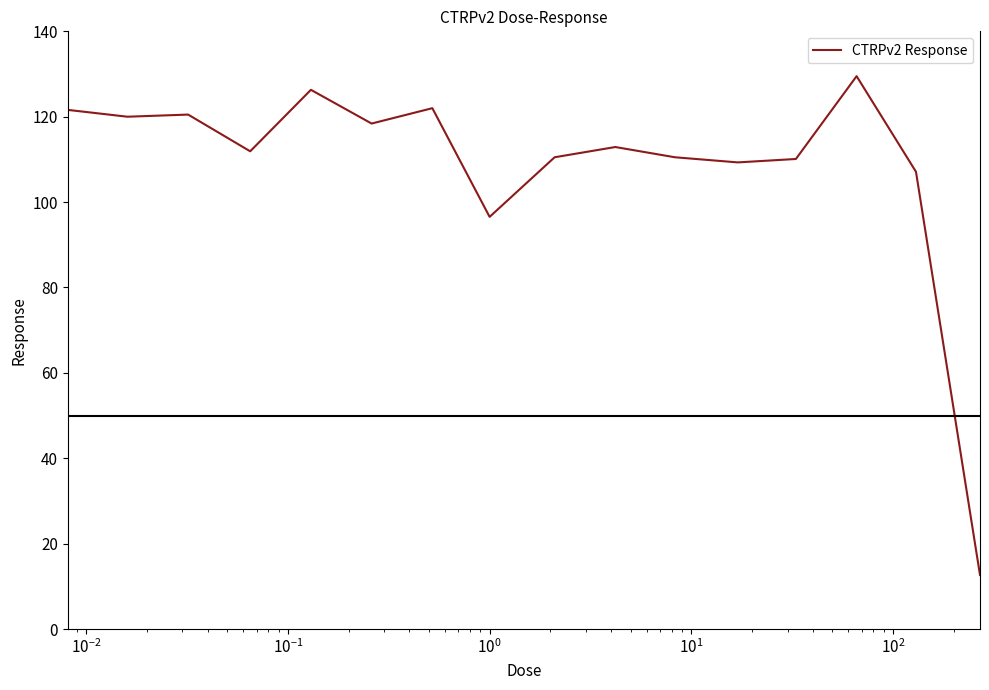

What is the greatest value displayed?

129.5